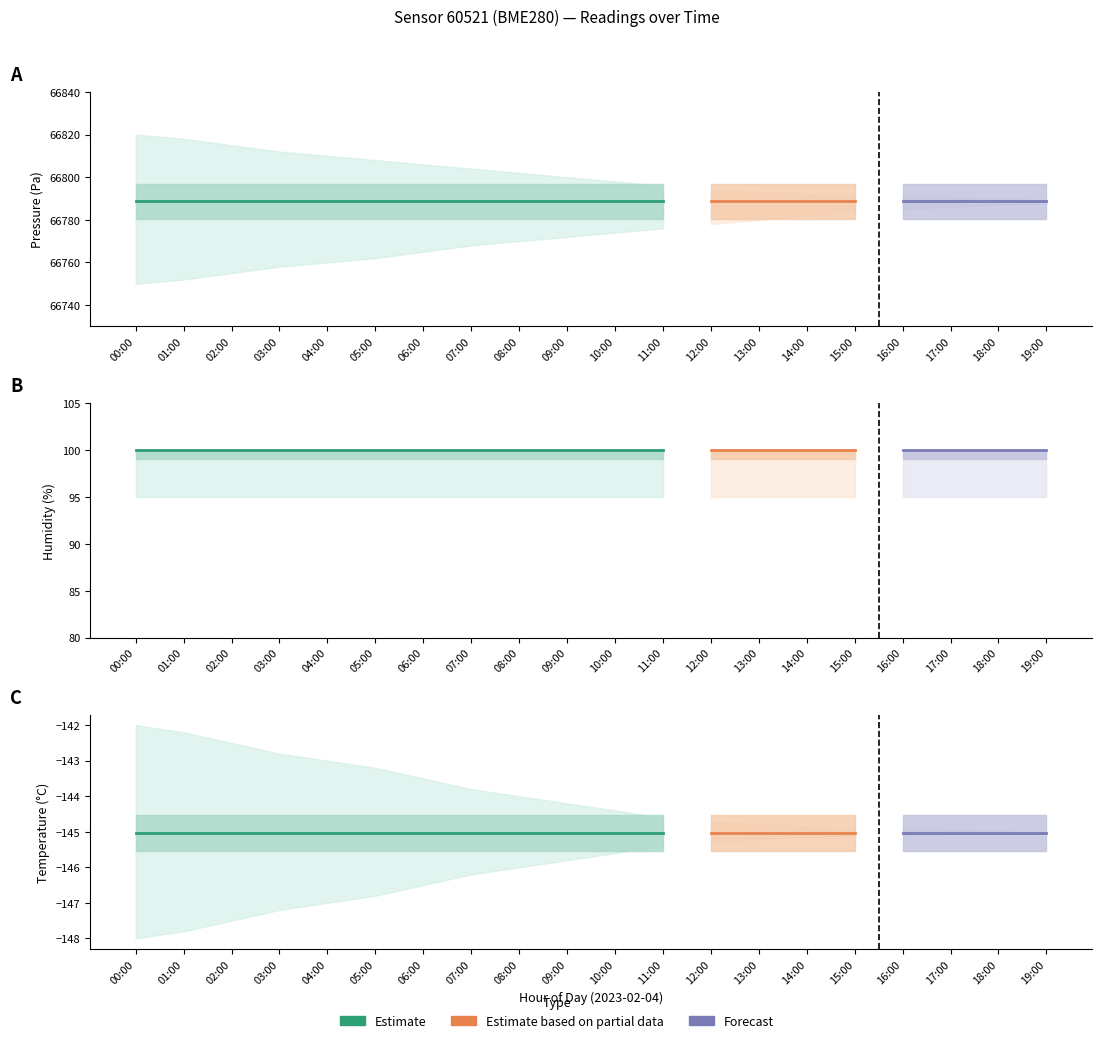

True or false: temperature and pressure intersect in this chart.

False